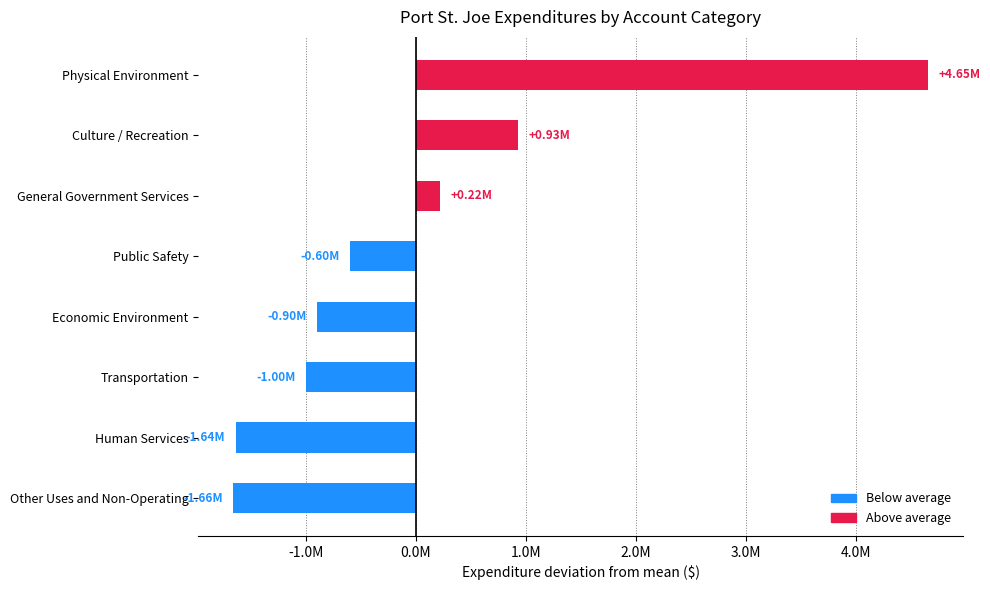

Does the chart contain any negative values?

Yes